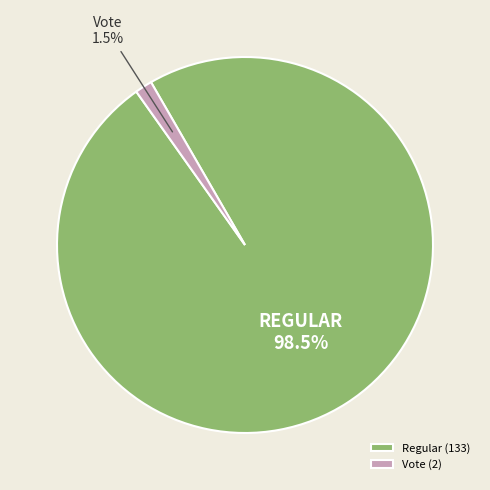

What portion of the pie excludes Regular (133)?

1.5%